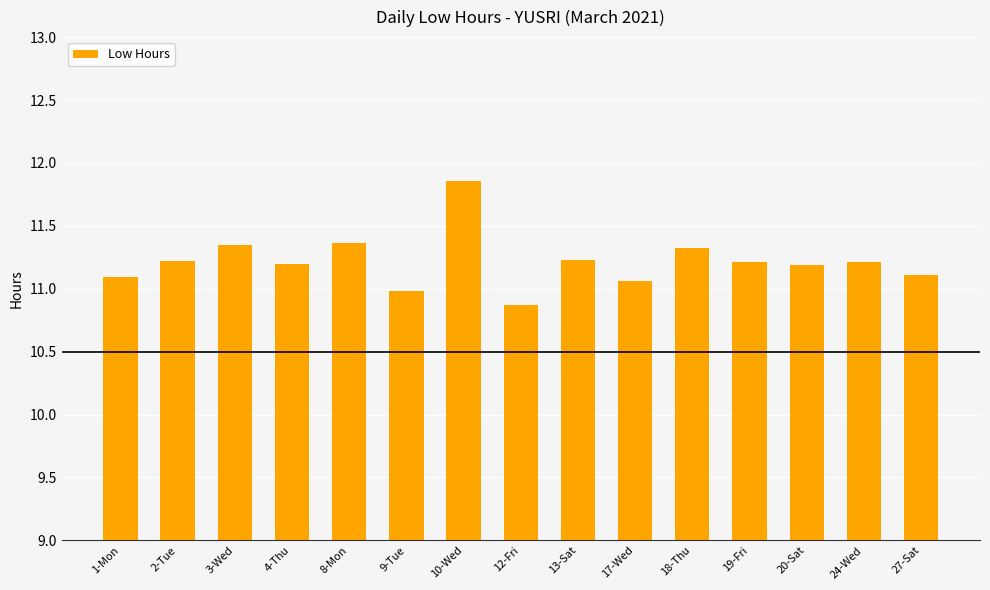

What is the average value?

11.2